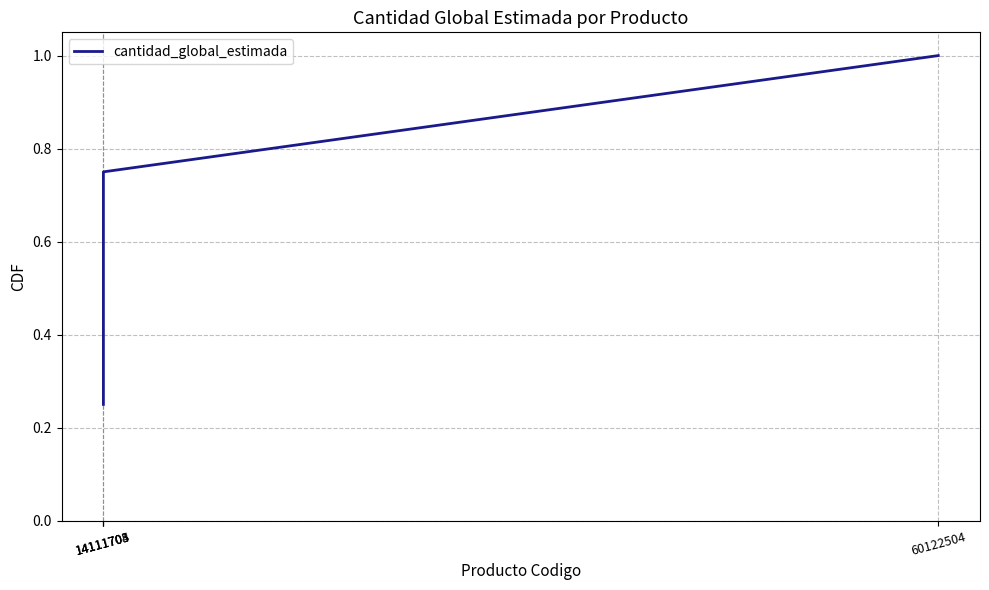

Does the chart display data point markers on the line(s)?

No